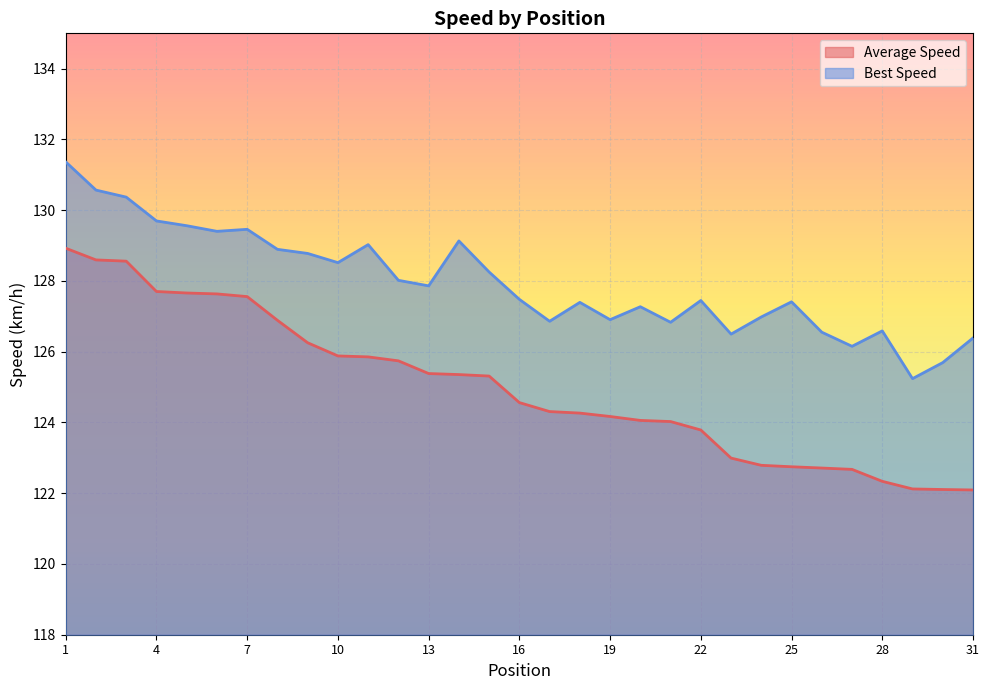

What is the difference between the second highest and minimum values in the Best Speed series?

5.3